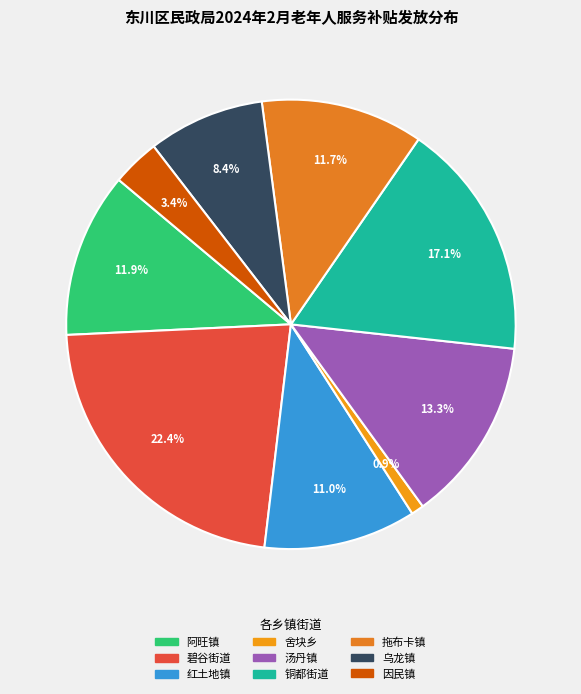

To the nearest percent, what is the difference between the largest and smallest slice percentages?

21%